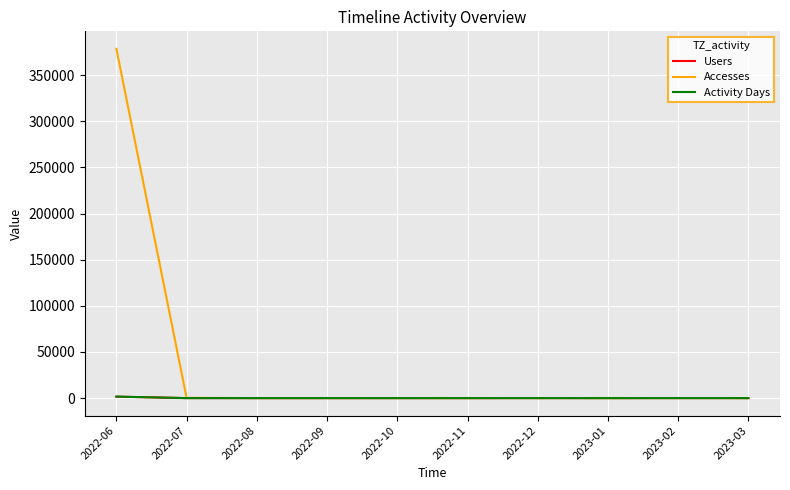

Which series has the largest range (max minus min)?

Accesses